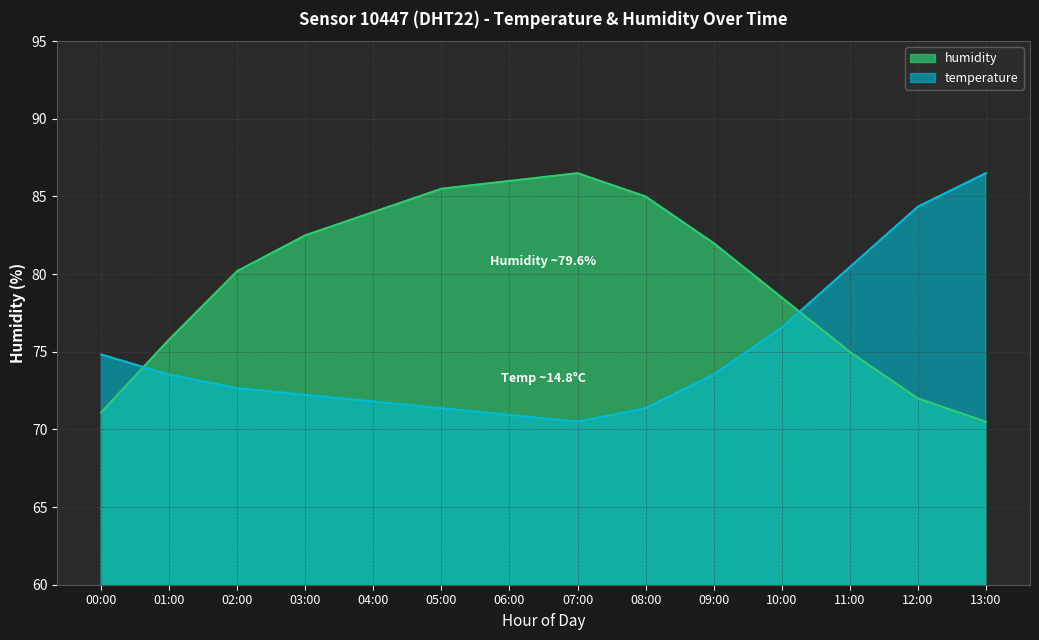

How many intersections are there between temperature and humidity?

2